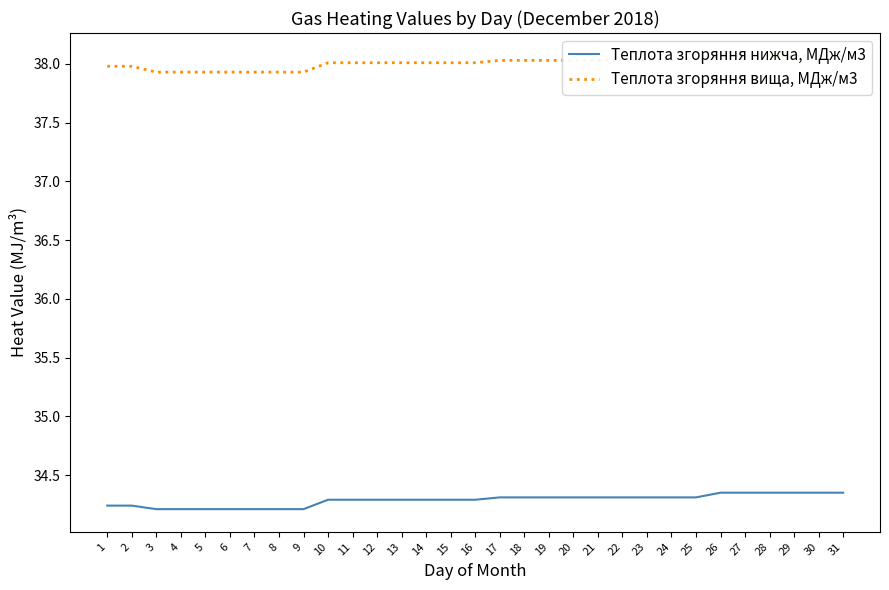

What is the total value across all series at 26?

72.4